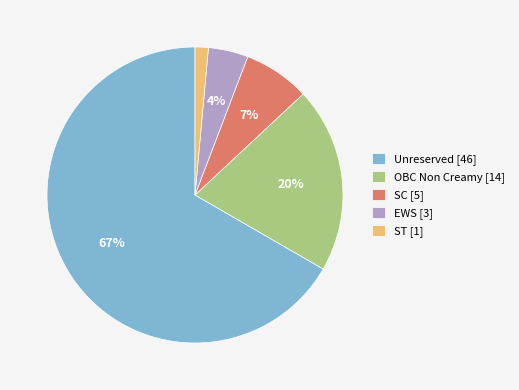

How many segments does this pie chart have?

5